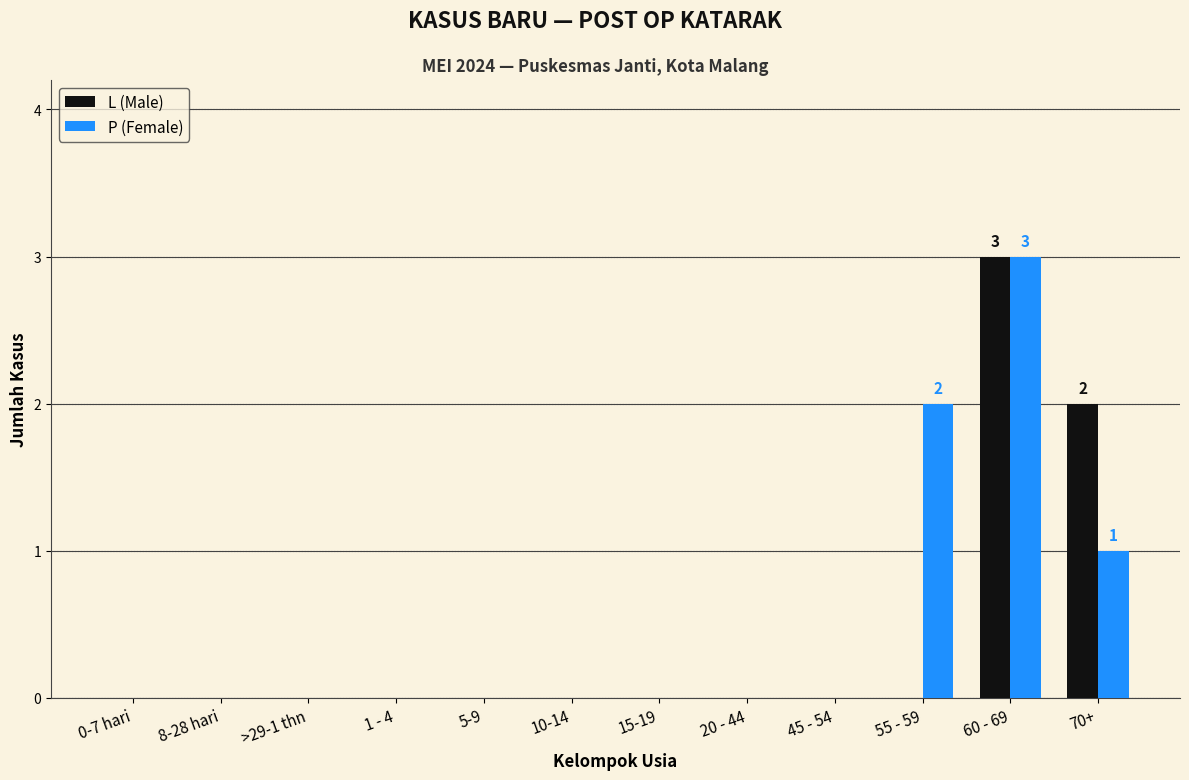

What are all the series names shown in the legend?

L (Male), P (Female)